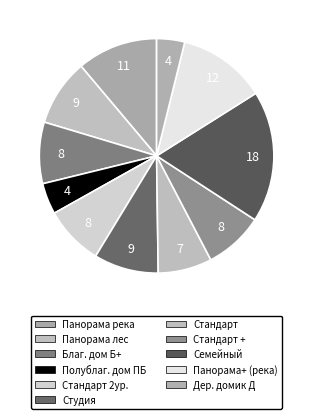

To the nearest percent, what is the average slice percentage?

9%